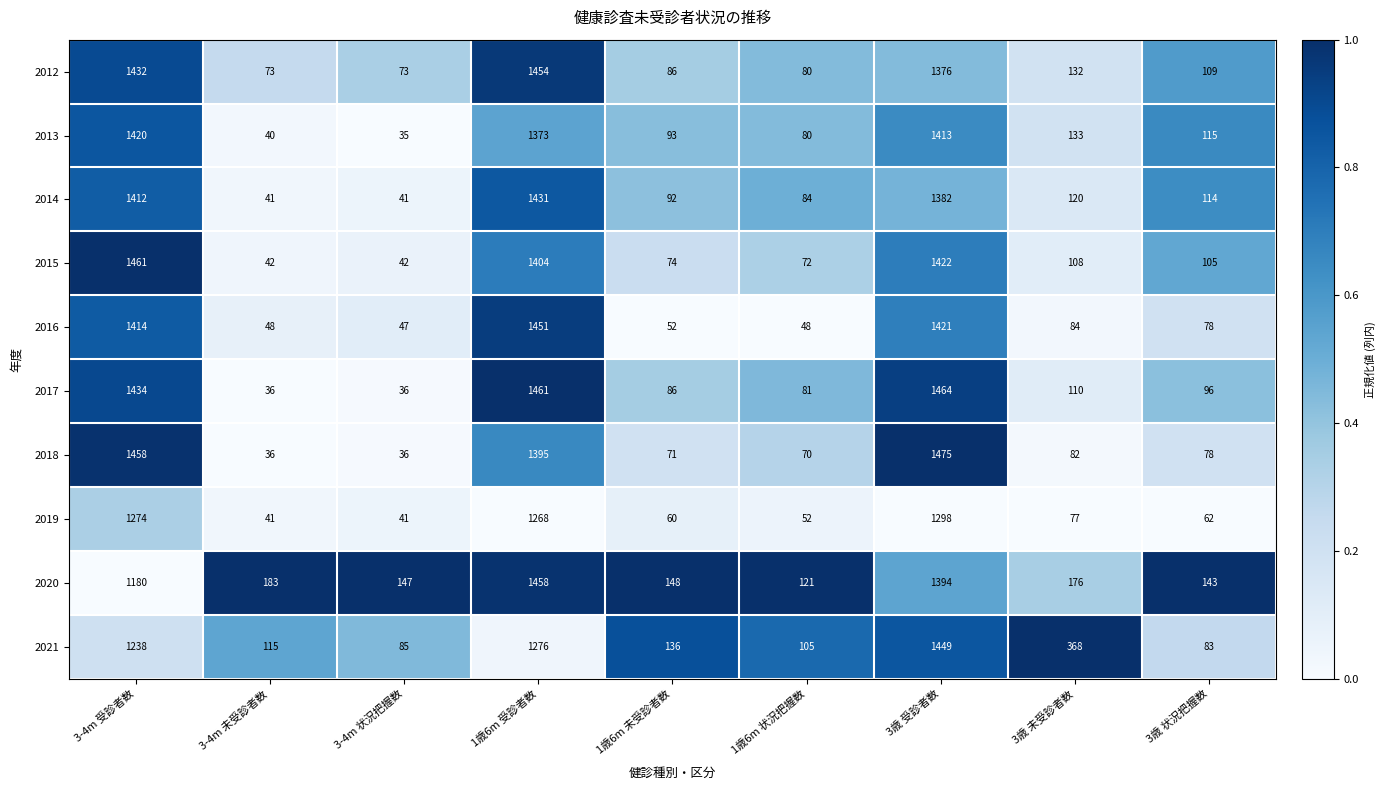

What is the total value across all series at 3-4m 状況把握数?

583